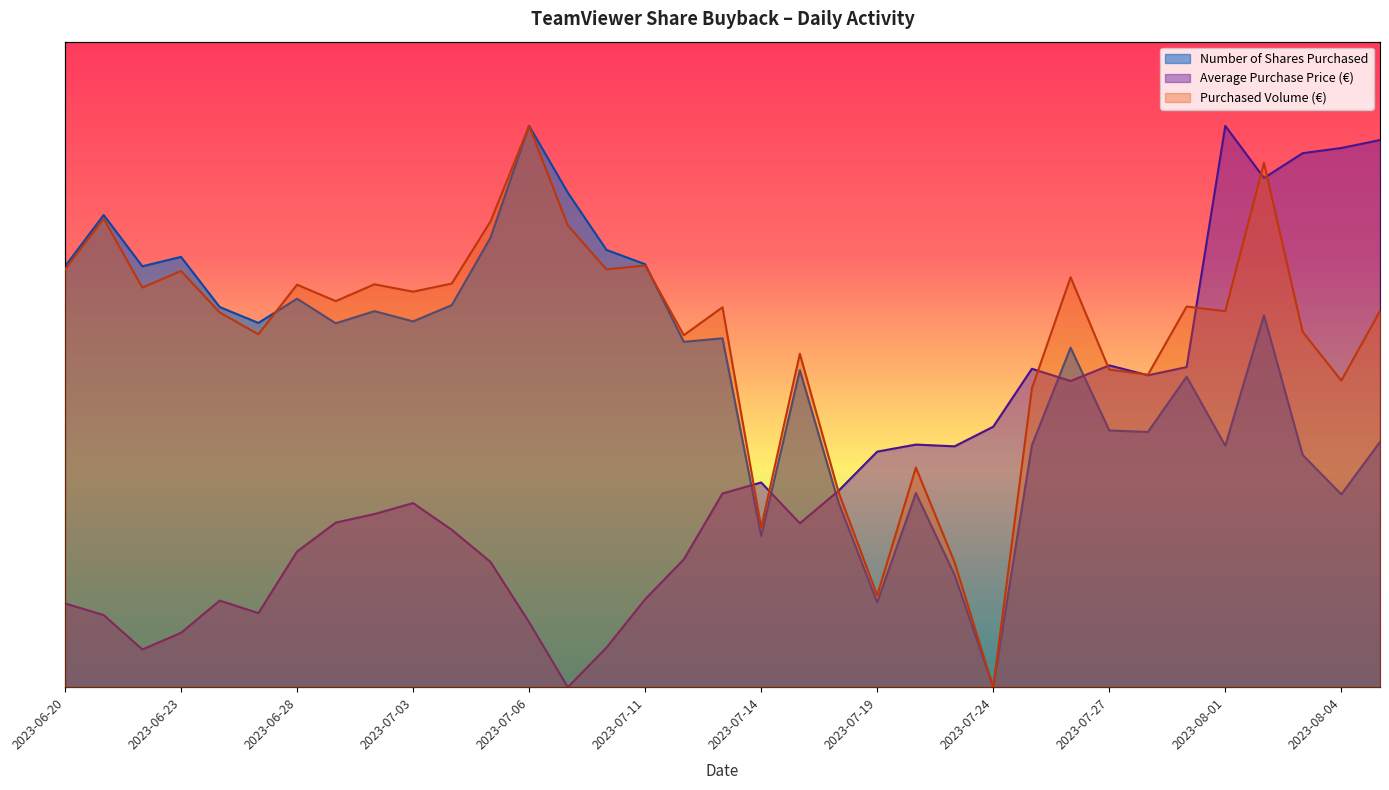

What value does the Number of Shares Purchased series have at 2023-06-20?

0.7